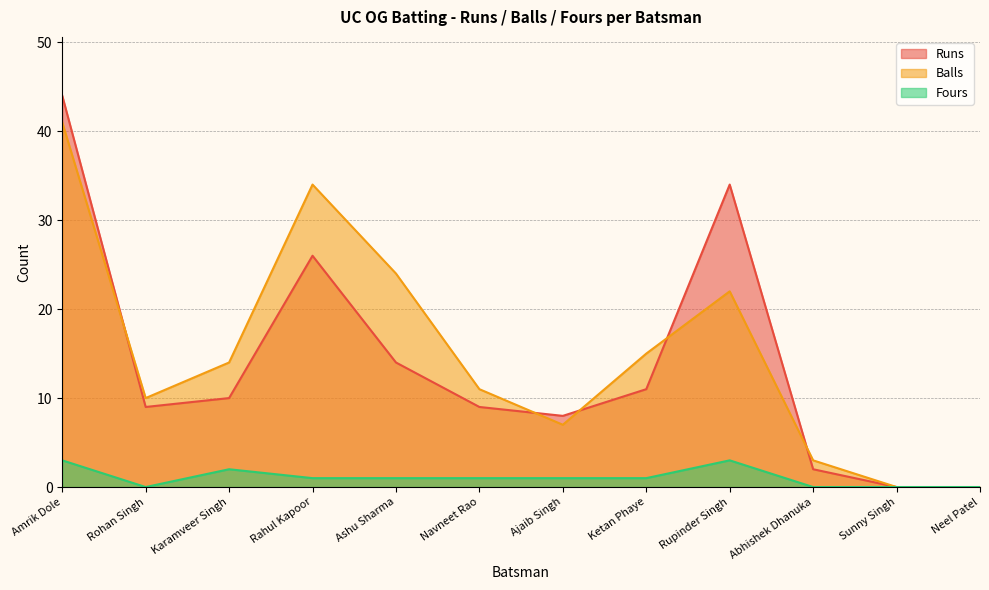

What is the maximum value for Runs?

44